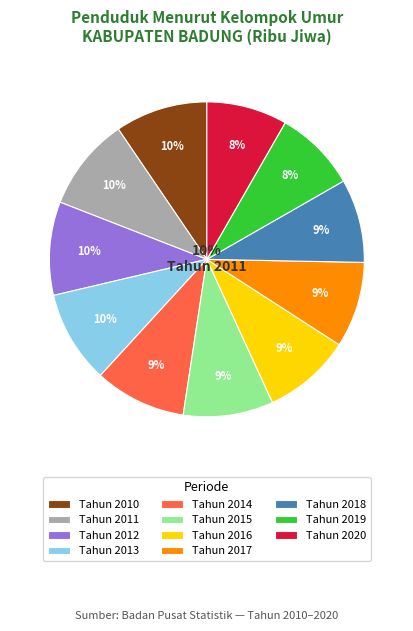

Between Tahun 2019 and Tahun 2018, which is larger?

Tahun 2018